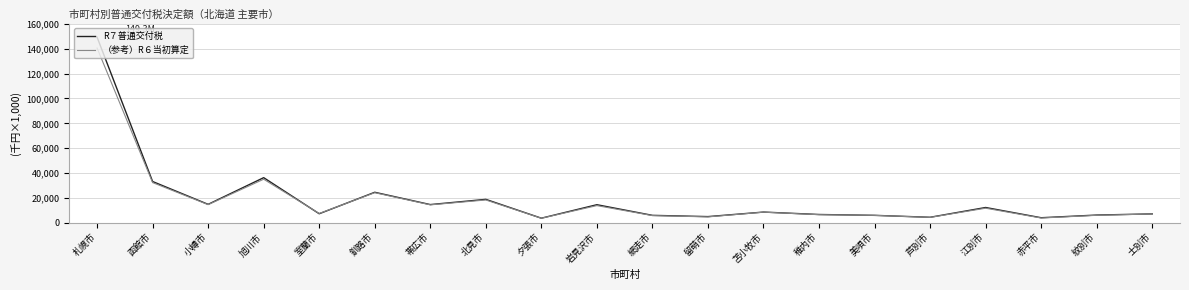

What are all the series names shown in the legend?

R７普通交付税, （参考）R６当初算定